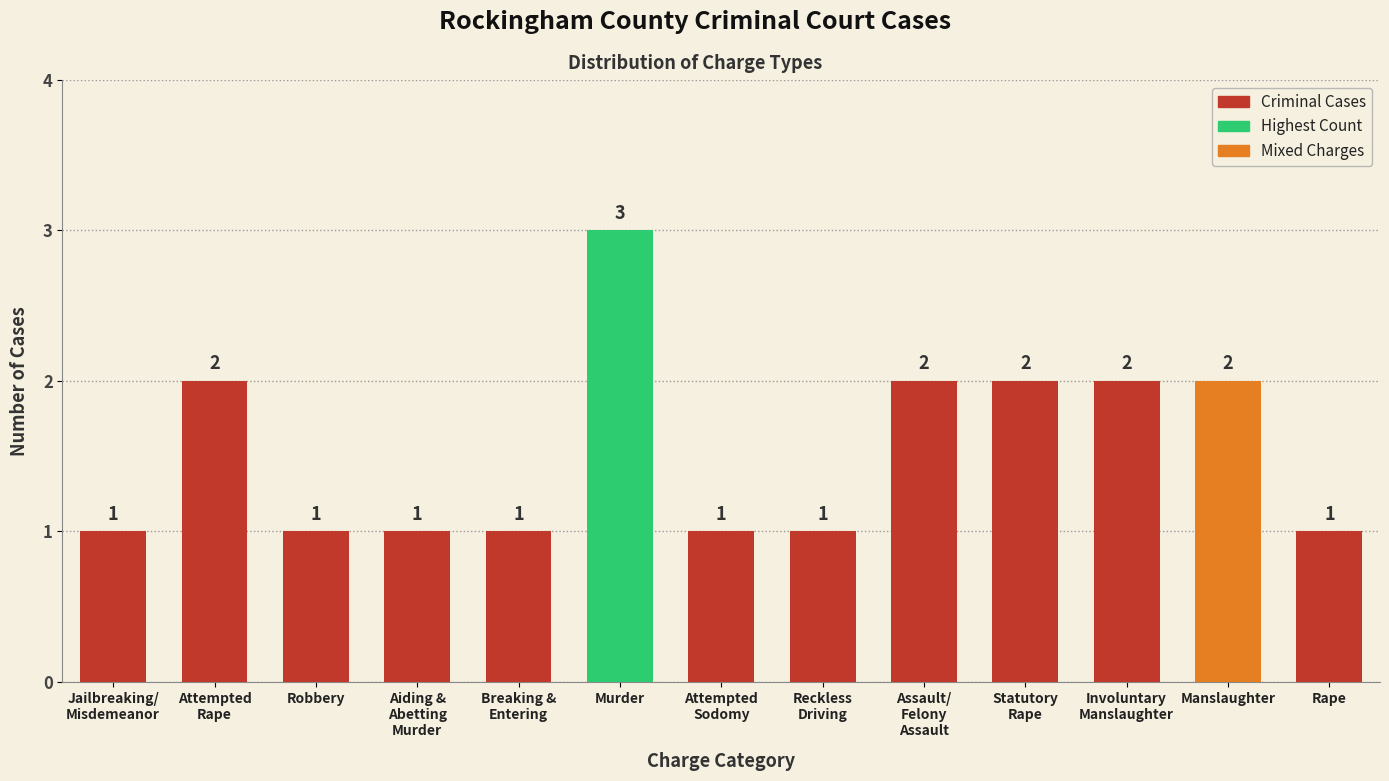

What is the difference between the second highest and second lowest values?

1